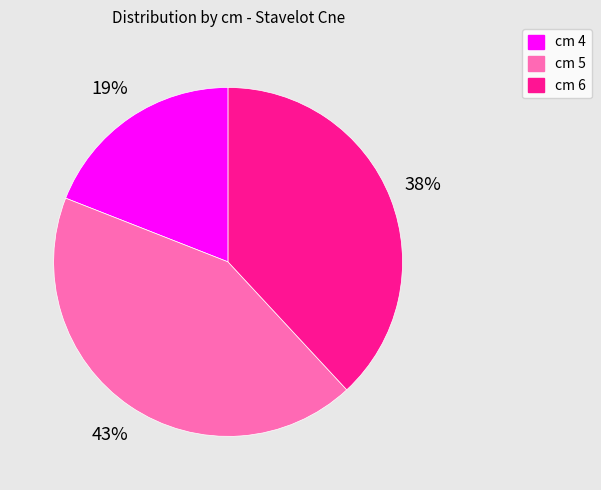

The cm 4 slice represents 19% of the pie. True or false?

True